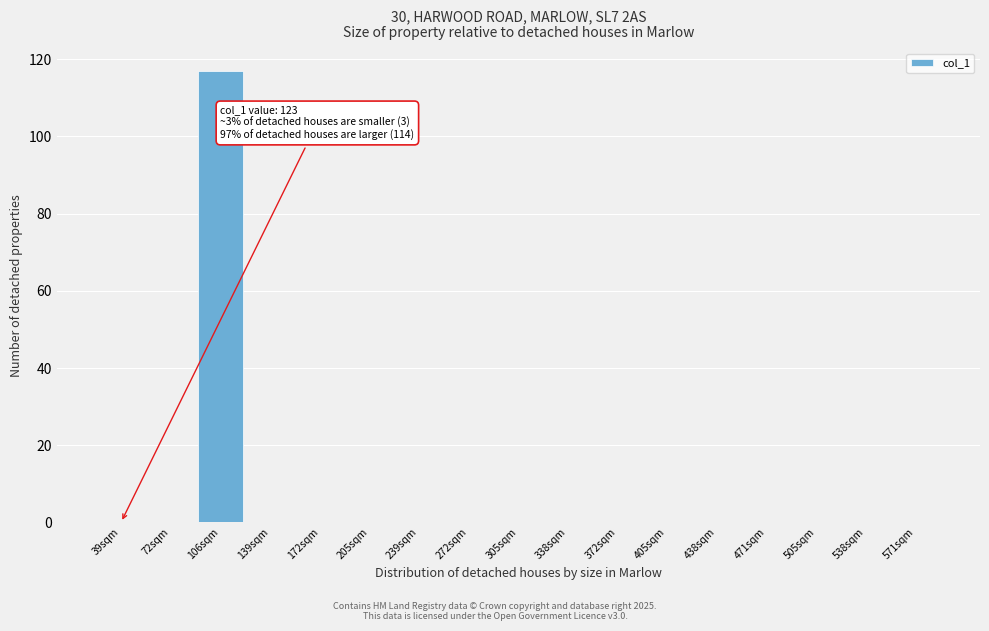

Reading right to left, list all the values displayed in this chart.

571sqm=0	538sqm=0	505sqm=0	471sqm=0	438sqm=0	405sqm=0	372sqm=0	338sqm=0	305sqm=0	272sqm=0	239sqm=0	205sqm=0	172sqm=0	139sqm=0	106sqm=117	72sqm=0	39sqm=0